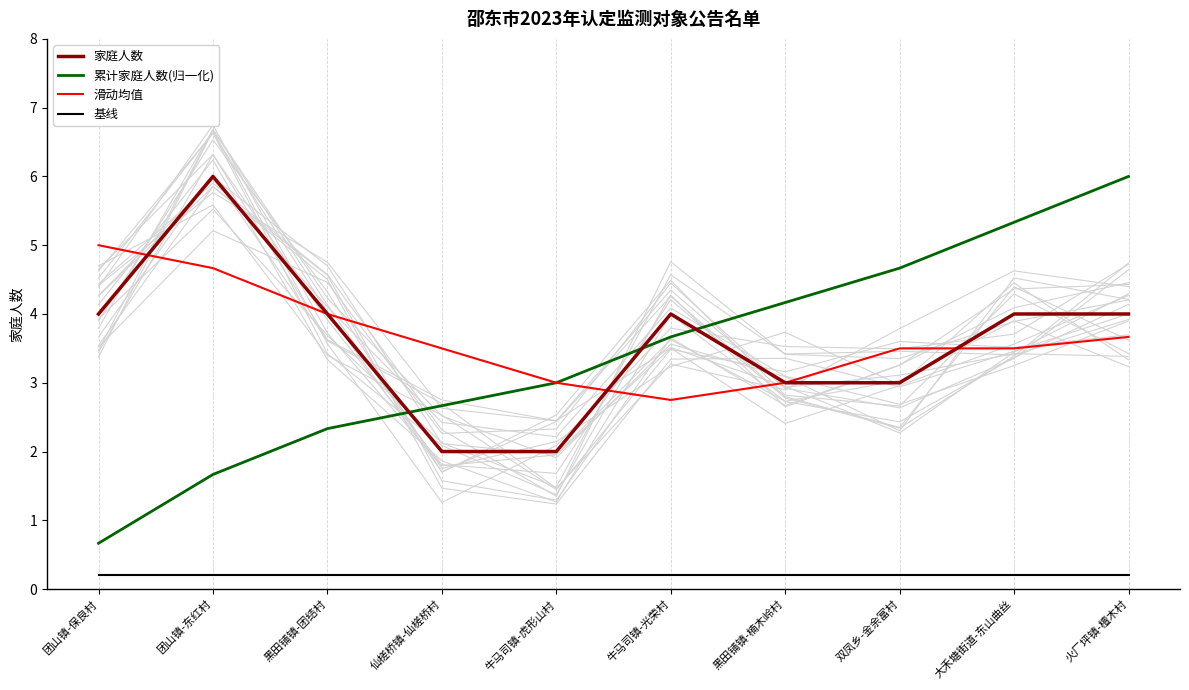

What is the maximum value shown in the chart?

6.0